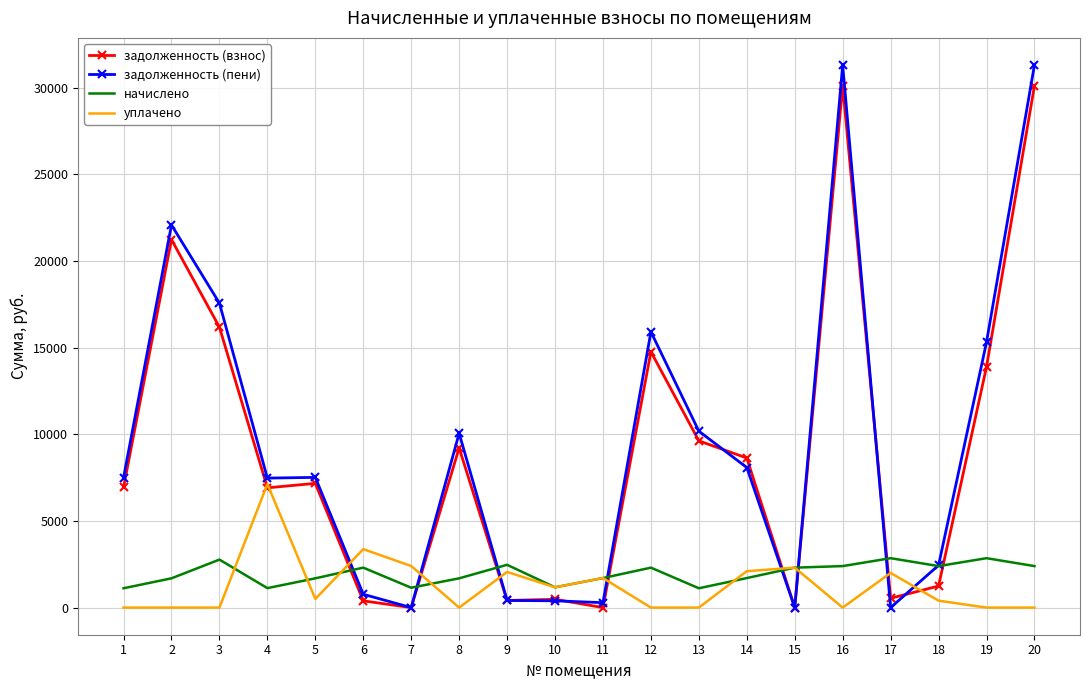

Is the value of задолженность (пени) at 16 greater than the value of уплачено at 20?

Yes